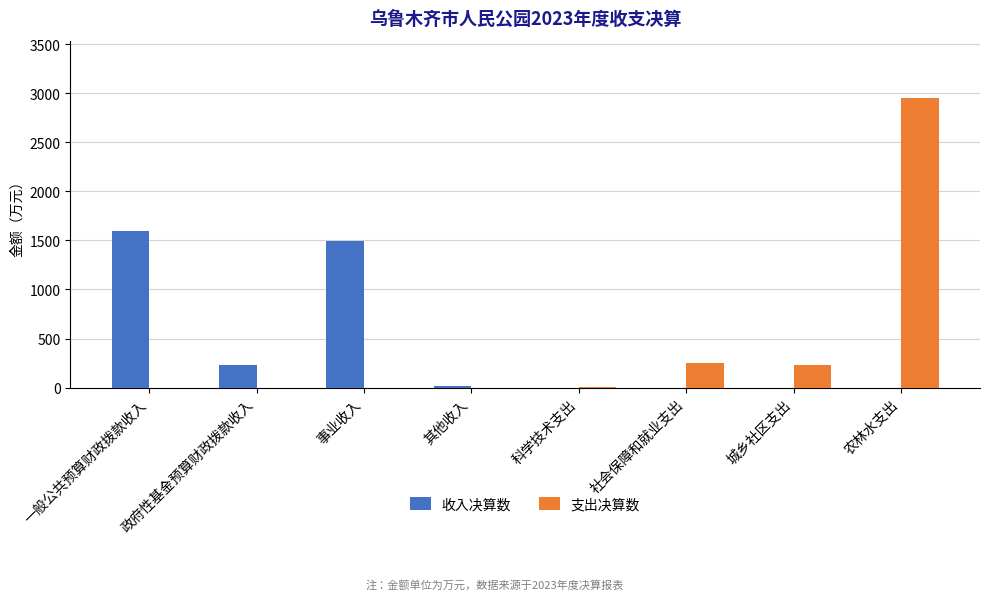

What is the maximum value for 支出决算数?

2947.3